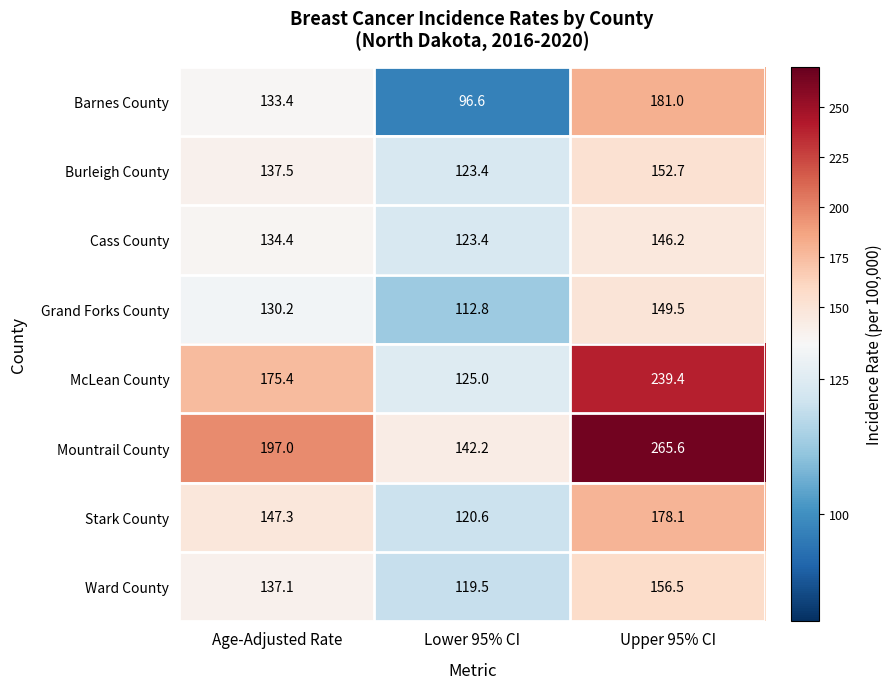

What is the spread (max minus min) of values at Age-Adjusted Rate?

66.8